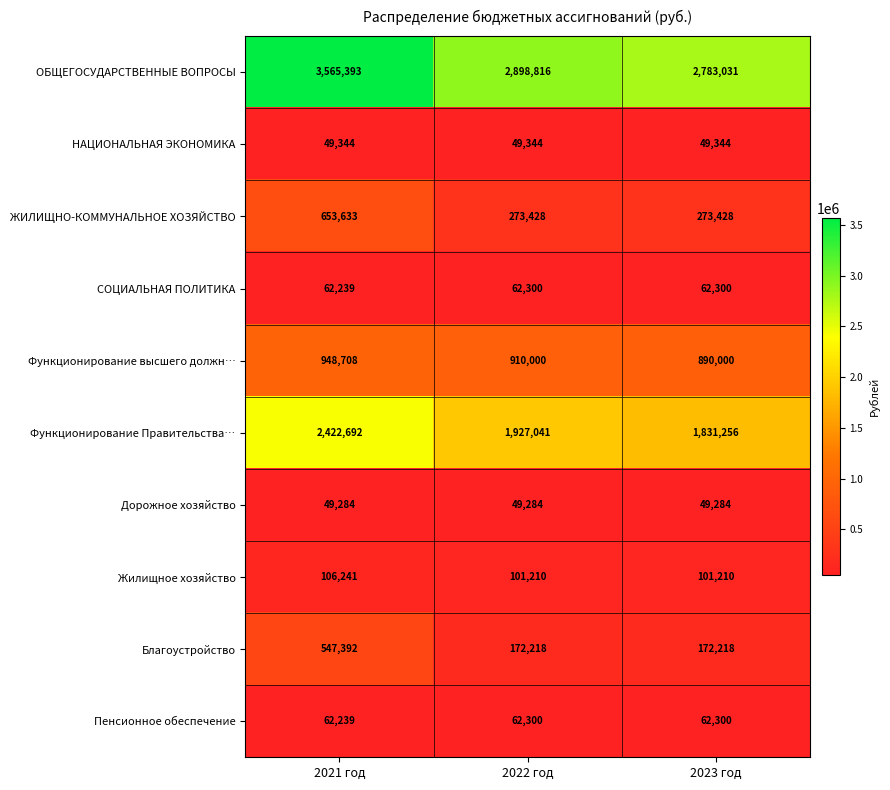

Reading left to right, extract all data points from this chart.

ОБЩЕГОСУДАРСТВЕННЫЕ ВОПРОСЫ: 3565393	2898816	2783031
НАЦИОНАЛЬНАЯ ЭКОНОМИКА: 49344	49344	49344
ЖИЛИЩНО-КОММУНАЛЬНОЕ ХОЗЯЙСТВО: 653633	273428	273428
СОЦИАЛЬНАЯ ПОЛИТИКА: 62239	62300	62300
Функционирование высшего должн…: 948708	910000	890000
Функционирование Правительства…: 2422692	1927041	1831256
Дорожное хозяйство: 49284	49284	49284
Жилищное хозяйство: 106241	101210	101210
Благоустройство: 547392	172218	172218
Пенсионное обеспечение: 62239	62300	62300